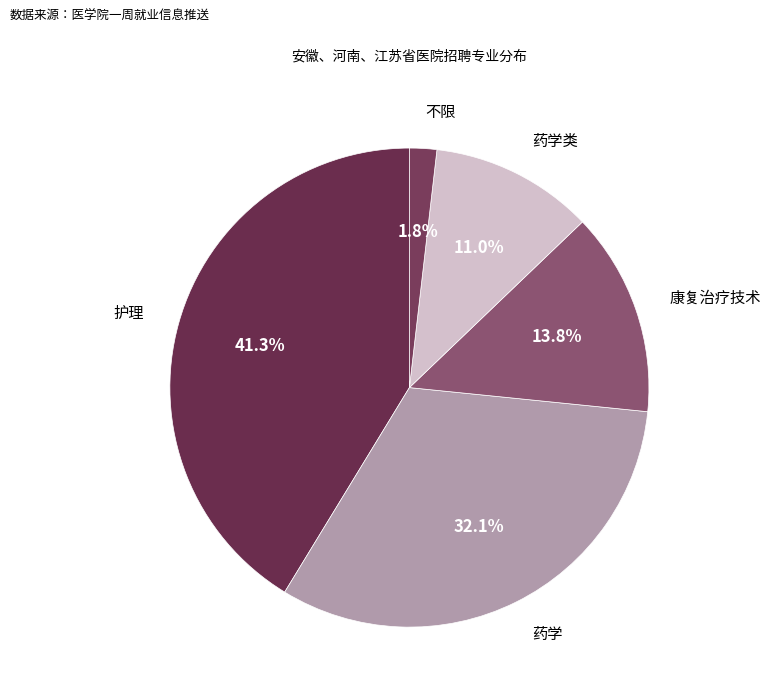

How many slices are in this pie chart?

5